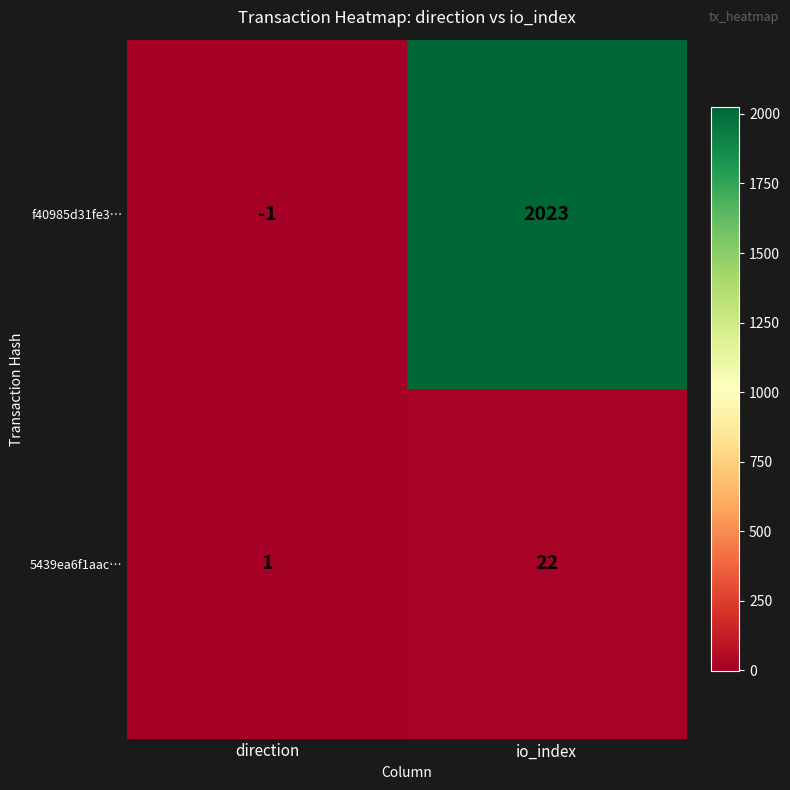

Reading left to right, list all the values displayed in this chart.

f40985d31fe3…: -1	2023
5439ea6f1aac…: 1	22